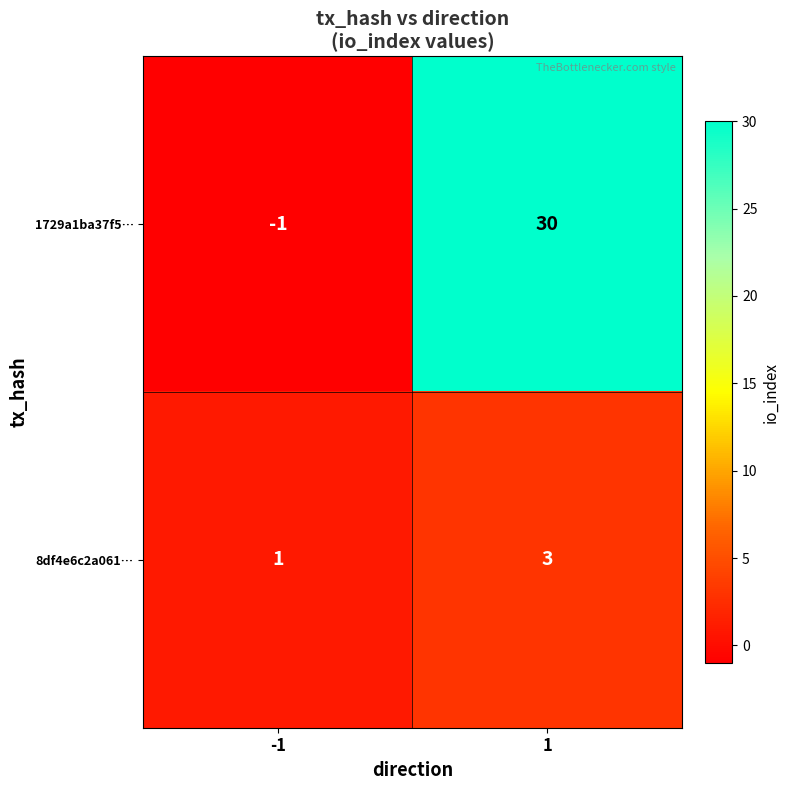

Rank the series by their average value, from lowest to highest.

8df4e6c2a061…, 1729a1ba37f5…